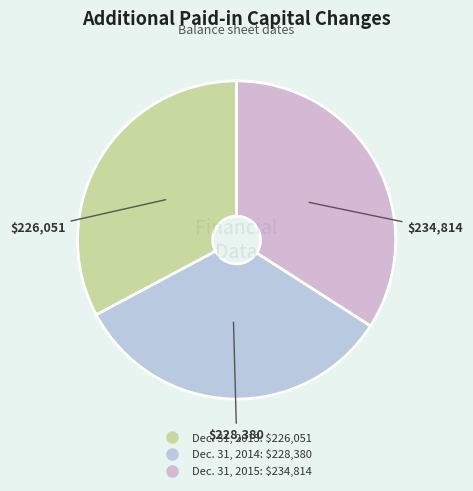

Is it true that Dec. 31, 2014 is 42% of the pie?

False